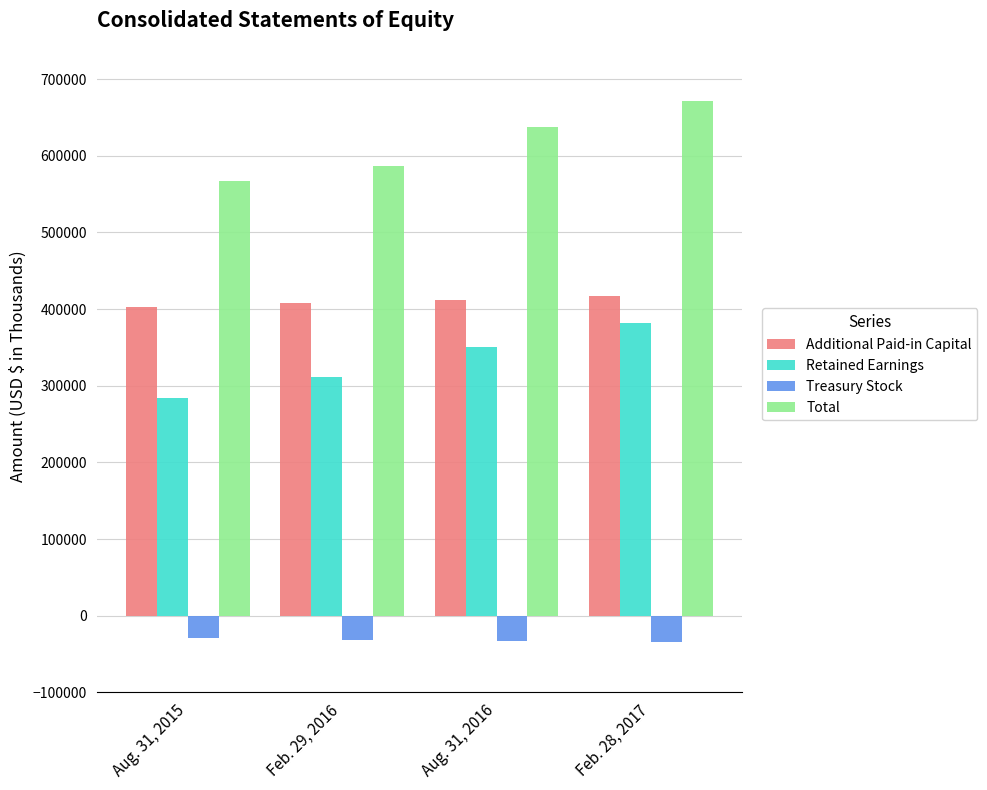

What is the greatest value displayed?

671694